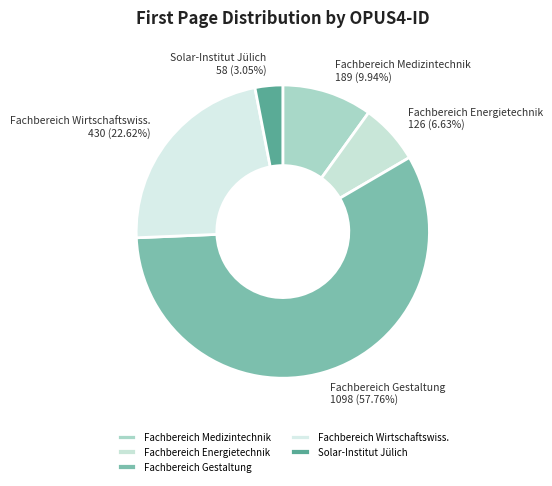

Is there any slice that represents more than half of the pie?

Yes